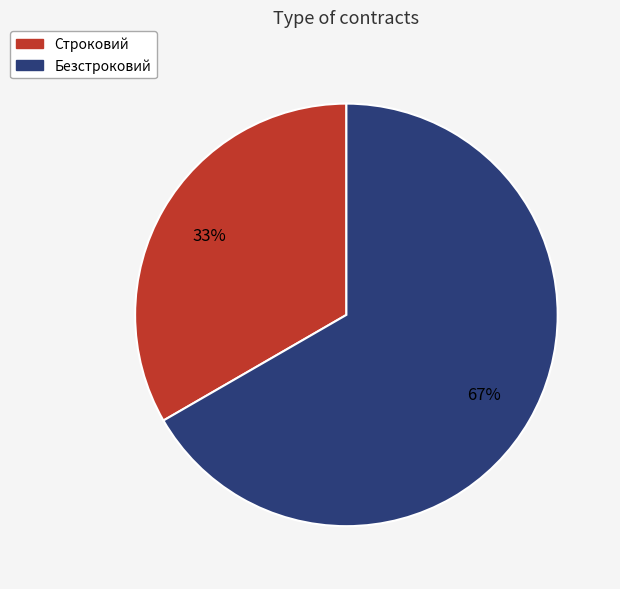

How many slices are in this pie chart?

2